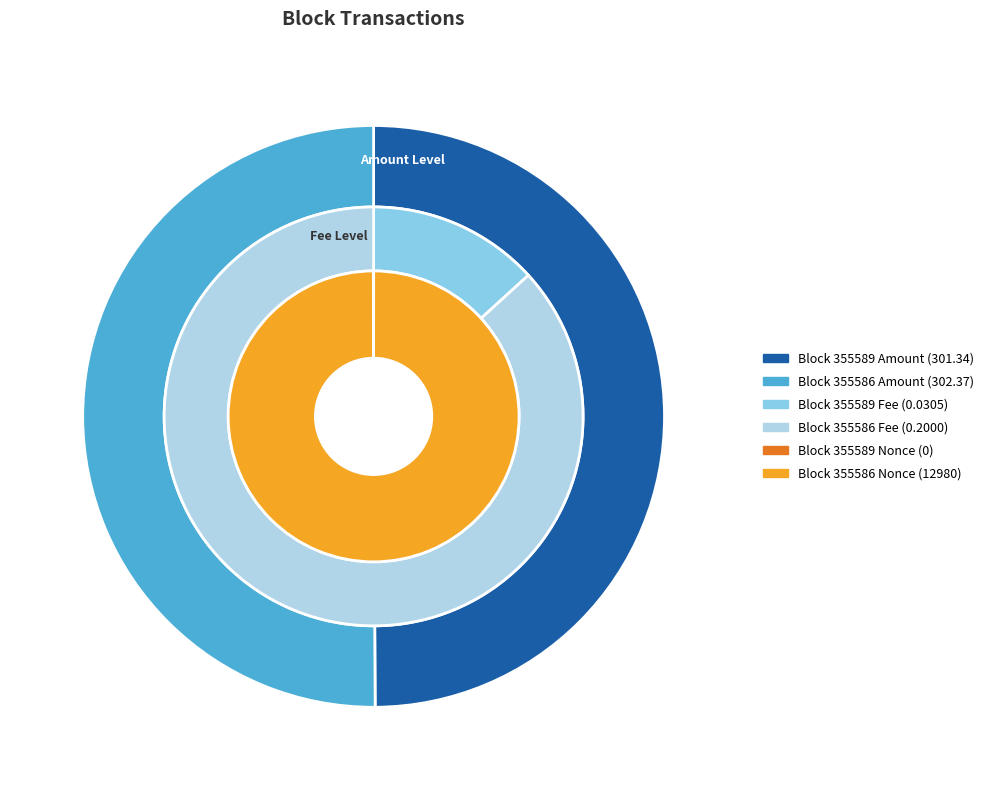

Combined, what portion of the pie is 355586 and 355589?

100.0%